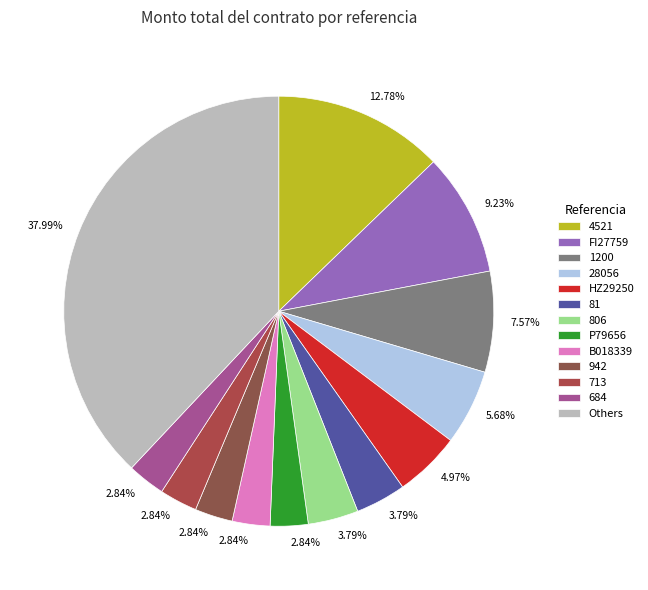

Count the number of slices in the pie.

13